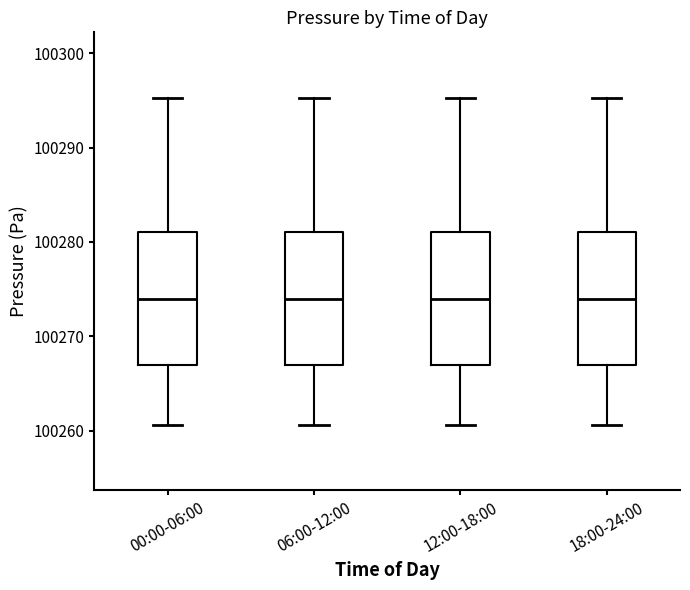

Where is the upper edge of the box for 00:00-06:00 on the y-axis? The values are not printed on the chart, so give them approximately, as read against the axis.

100281